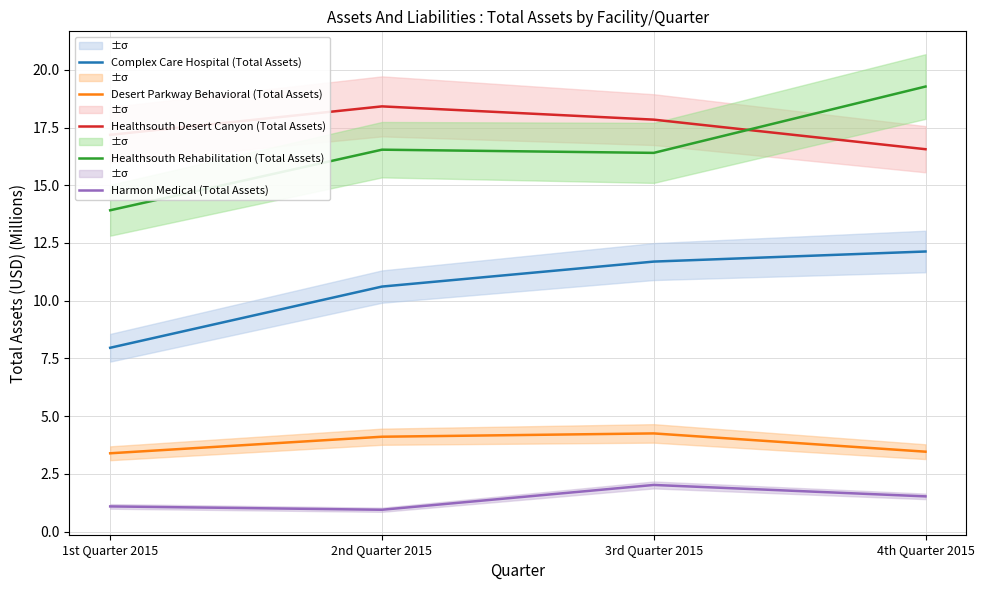

At 1st Quarter 2015, list the series in order from smallest to largest.

Harmon Medical (Total Assets), Desert Parkway Behavioral (Total Assets), Complex Care Hospital (Total Assets), Healthsouth Rehabilitation (Total Assets), Healthsouth Desert Canyon (Total Assets)